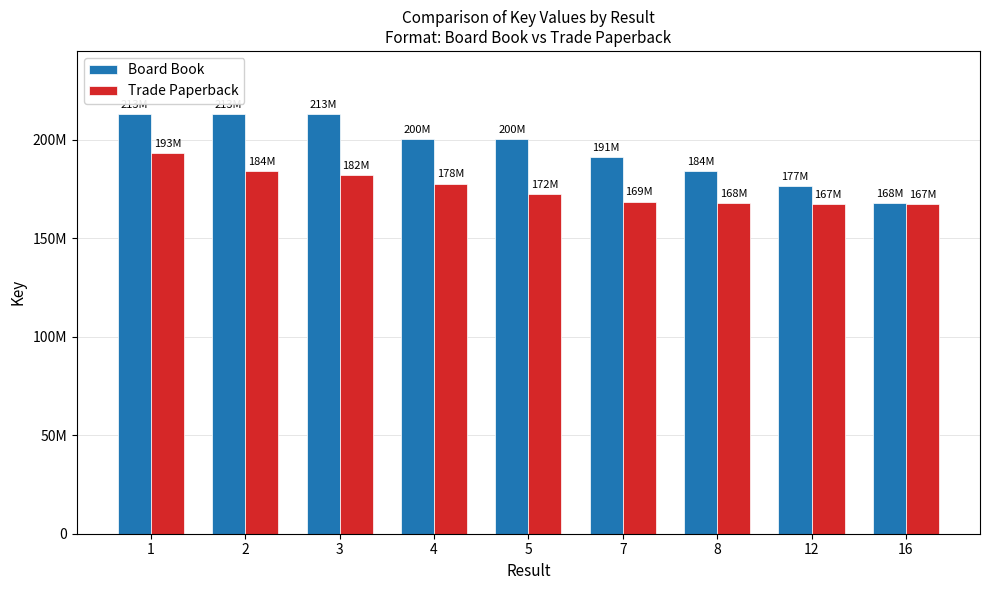

What are all the series names shown in the legend?

Board Book, Trade Paperback